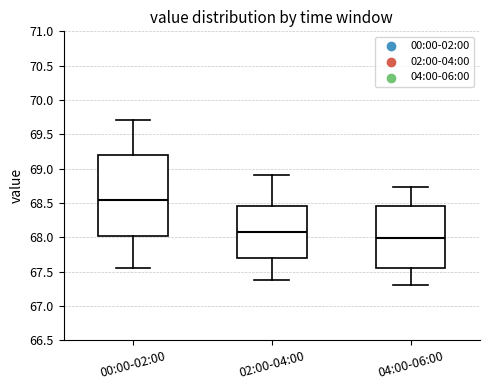

Reading left to right, transcribe this box plot: for each box, give where its median line is, the range the box spans, and where its two whiskers end, as read against the y-axis. The values are not printed on the chart, so give them approximately, as read against the axis.

00:00-02:00: median 68.55, box 68.05 to 69.20, whiskers 67.55 to 69.70
02:00-04:00: median 68.10, box 67.70 to 68.45, whiskers 67.40 to 68.90
04:00-06:00: median 68.00, box 67.55 to 68.45, whiskers 67.30 to 68.75